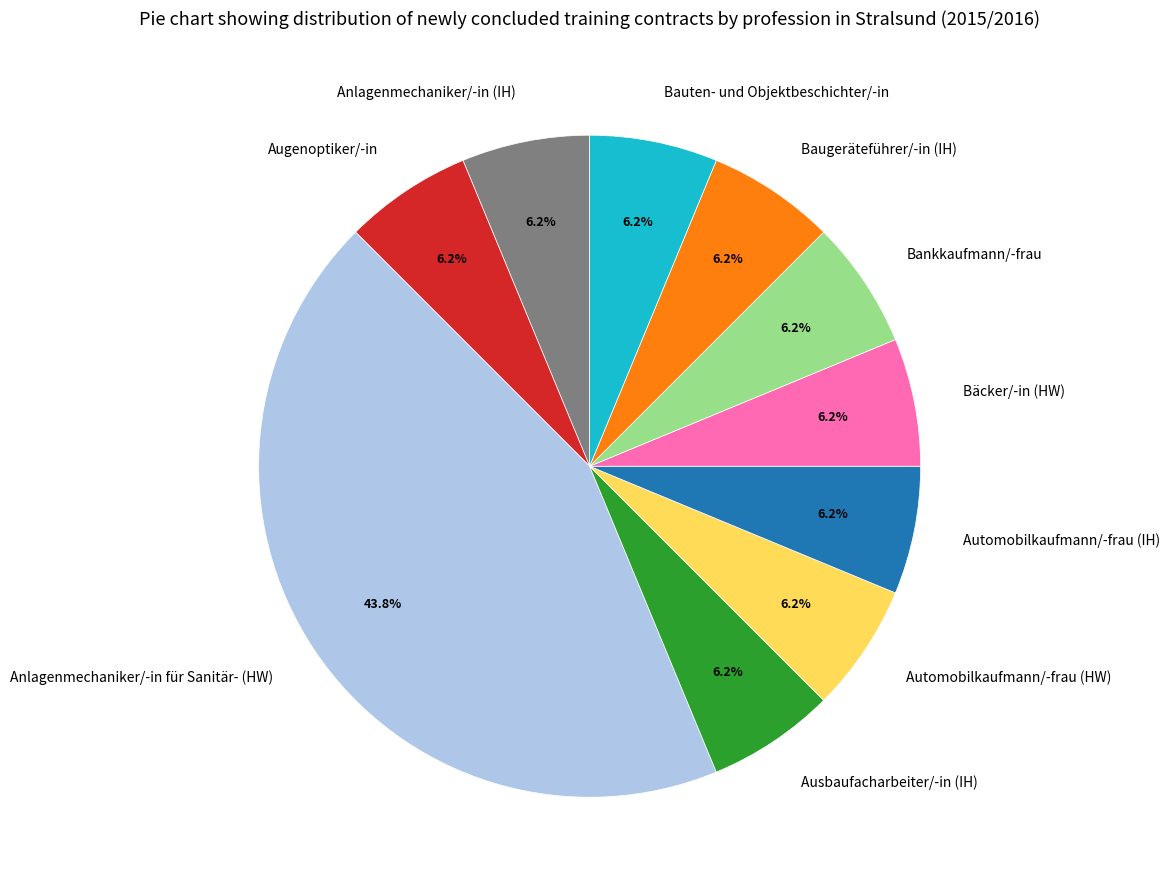

What percentage is the Bankkaufmann/-frau slice, to the nearest percent?

6%